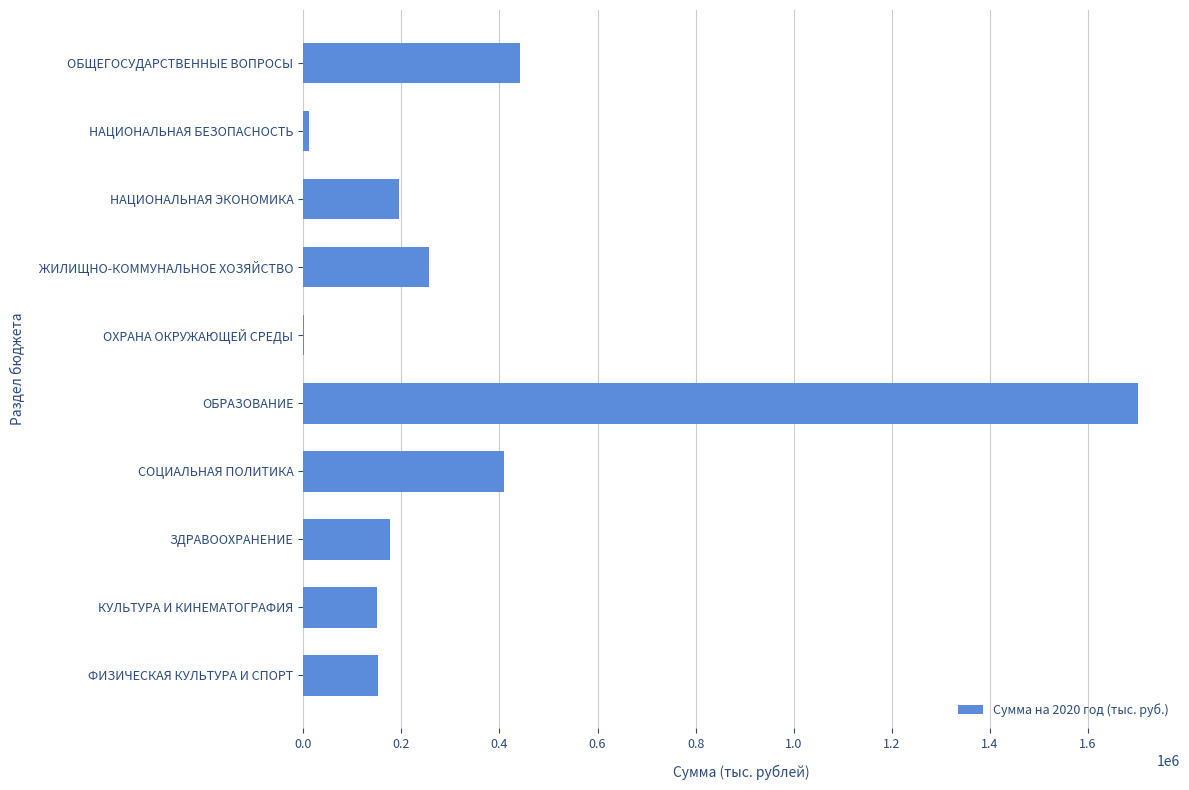

What is the sum of all values?

3497071.1